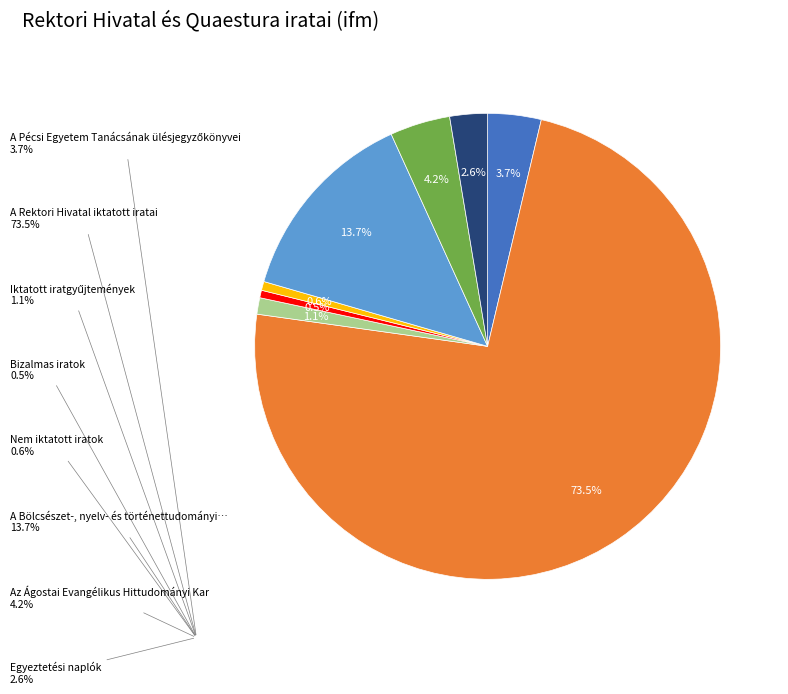

Does any single category account for the majority?

Yes